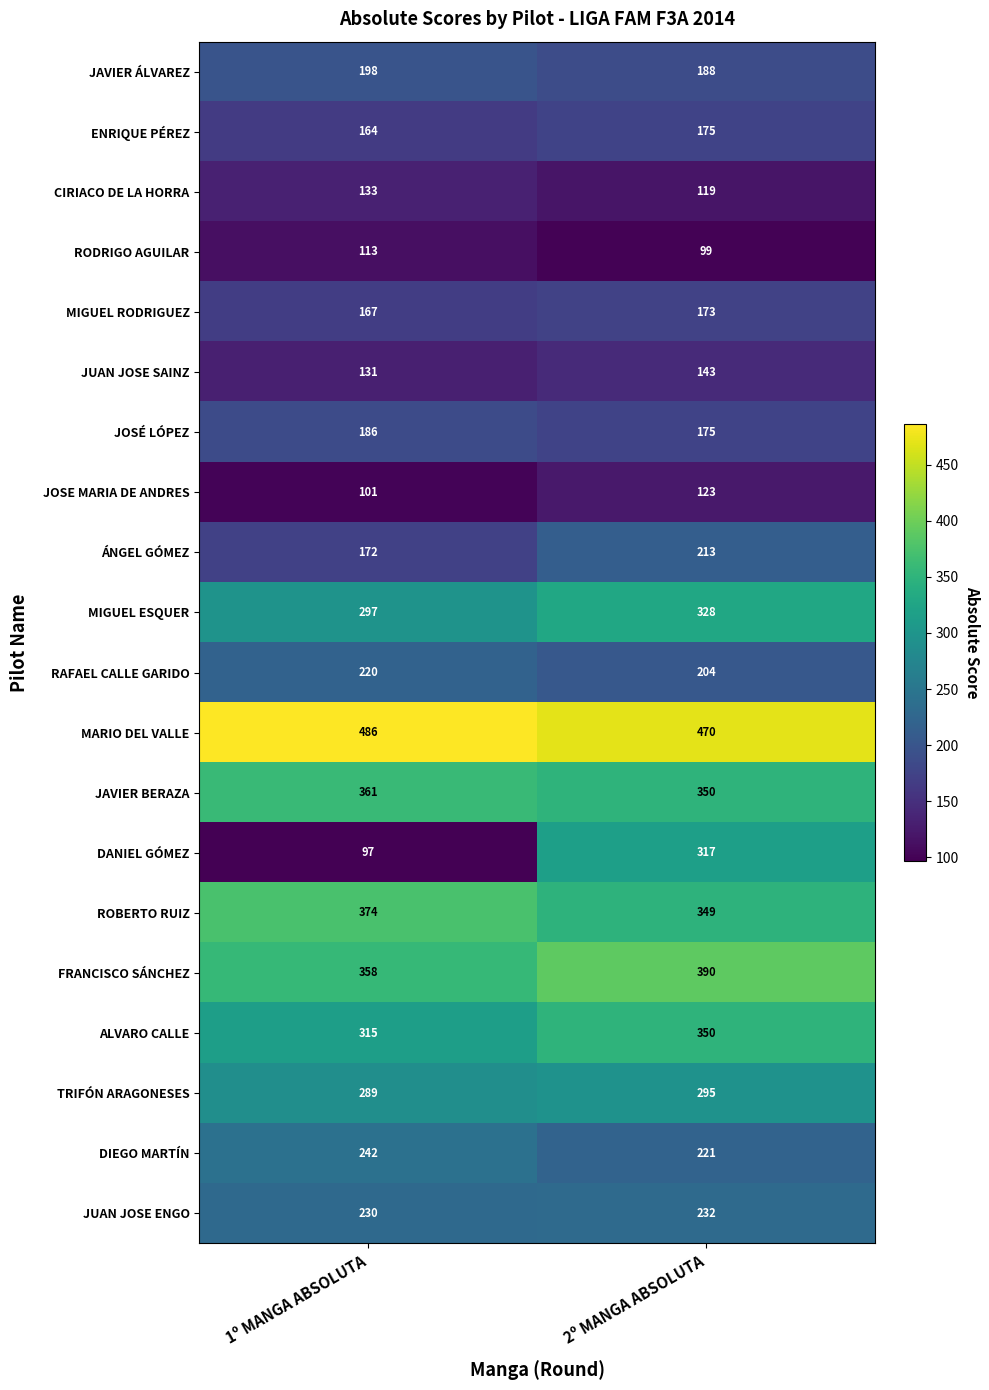

What is the average value of the RODRIGO AGUILAR series?

106